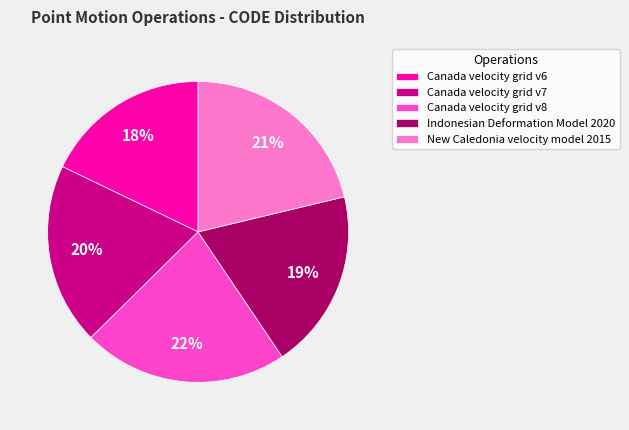

How many segments does this pie chart have?

5